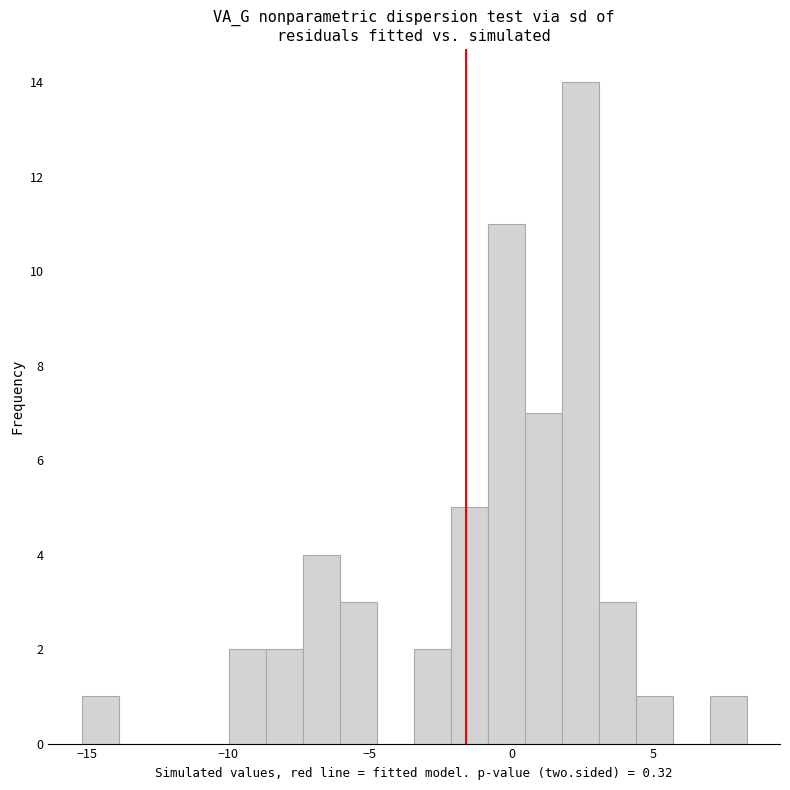

Around what value on the x-axis is the tallest bar? Give the approximate position of its centre, as read against the axis.

2.5